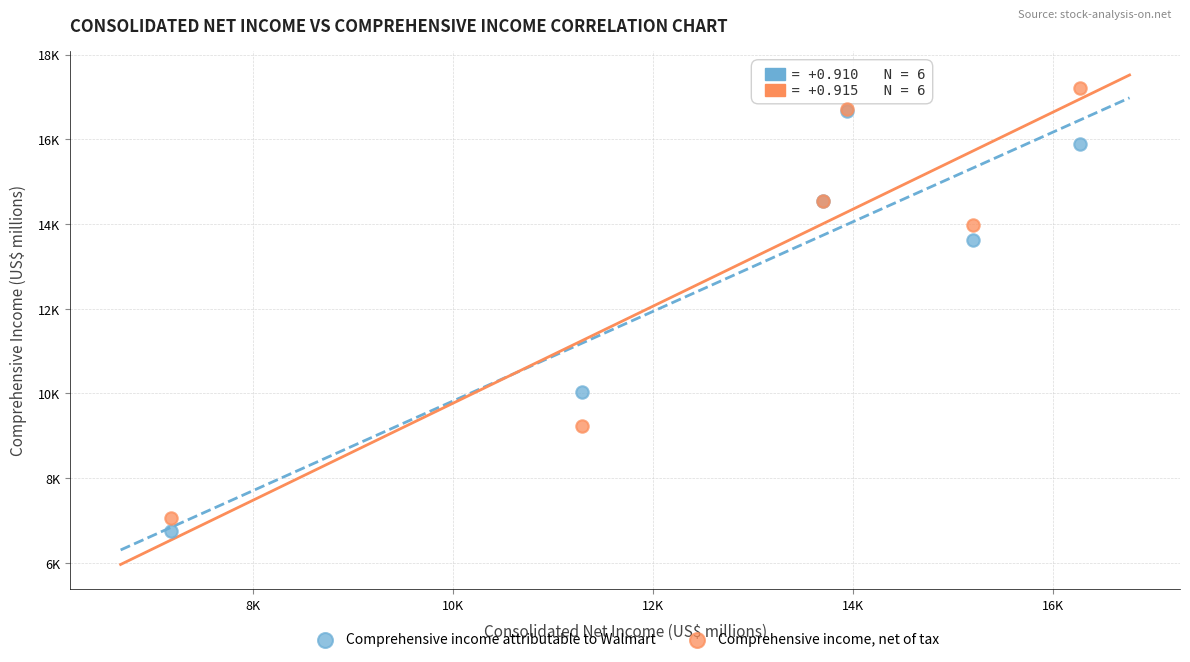

What are all the series names shown in the legend?

Comprehensive income attributable to Walmart, Comprehensive income, net of tax